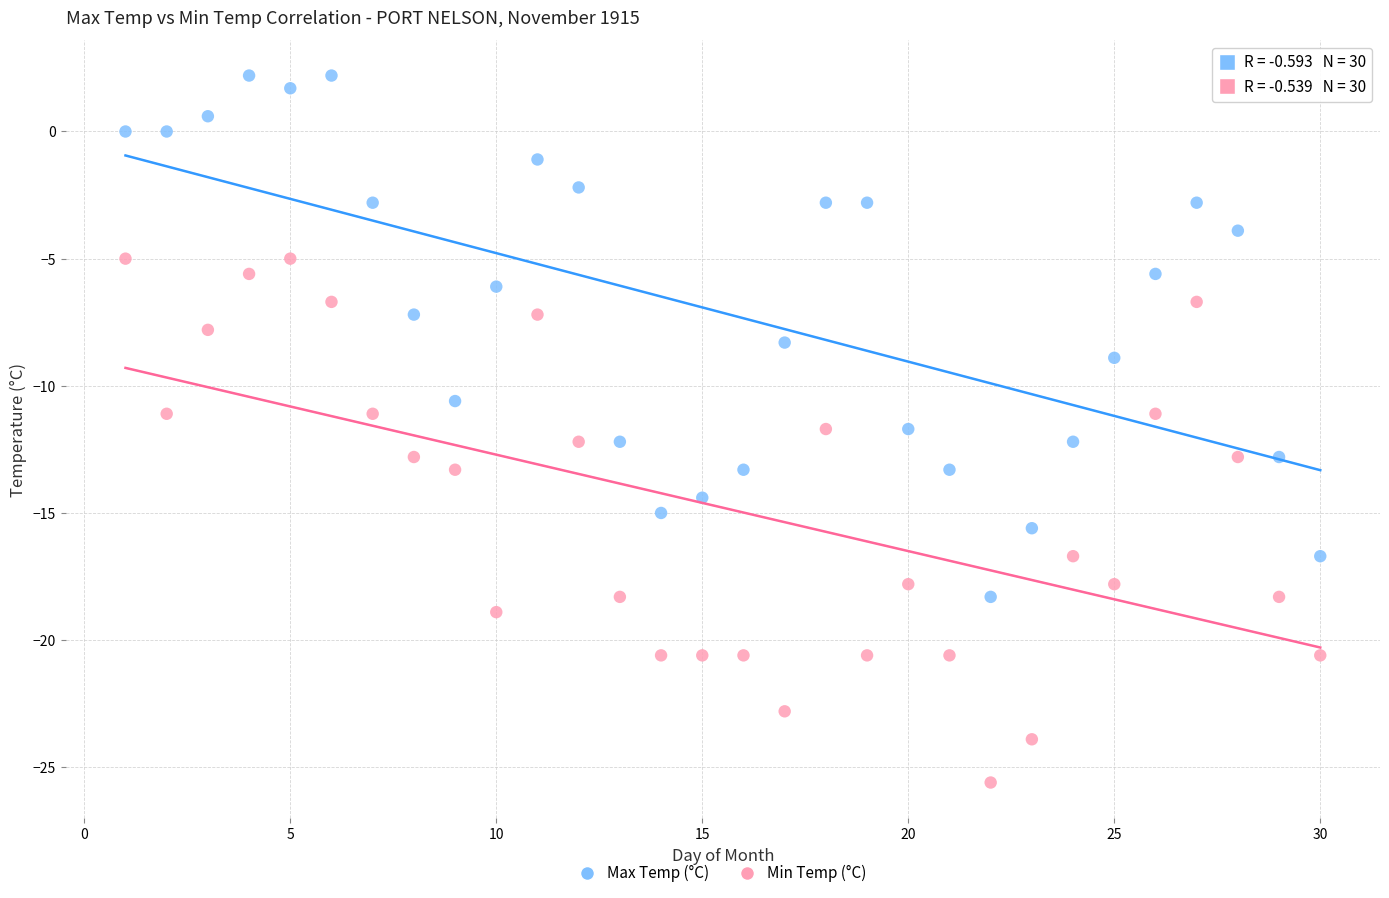

Across all data points, what is the range of Y values (max minus min)?

27.8